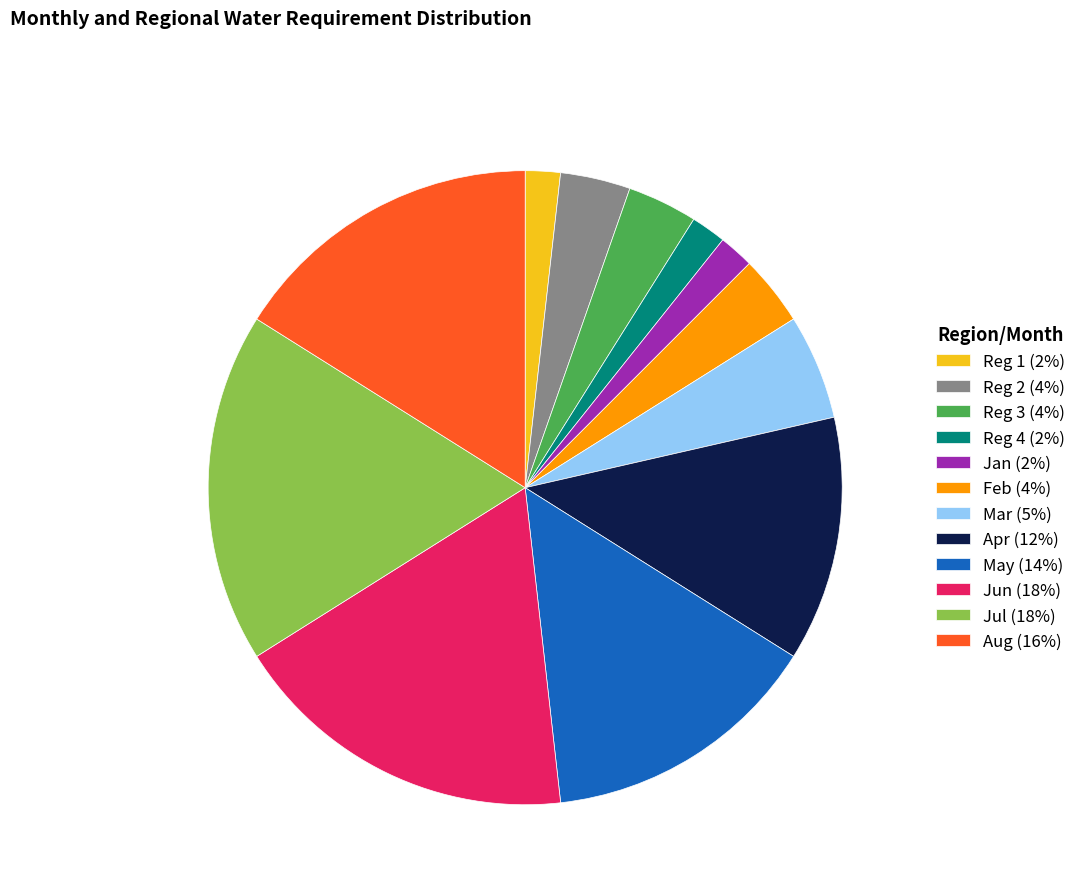

The Mar (5%) slice represents 12% of the pie. True or false?

False